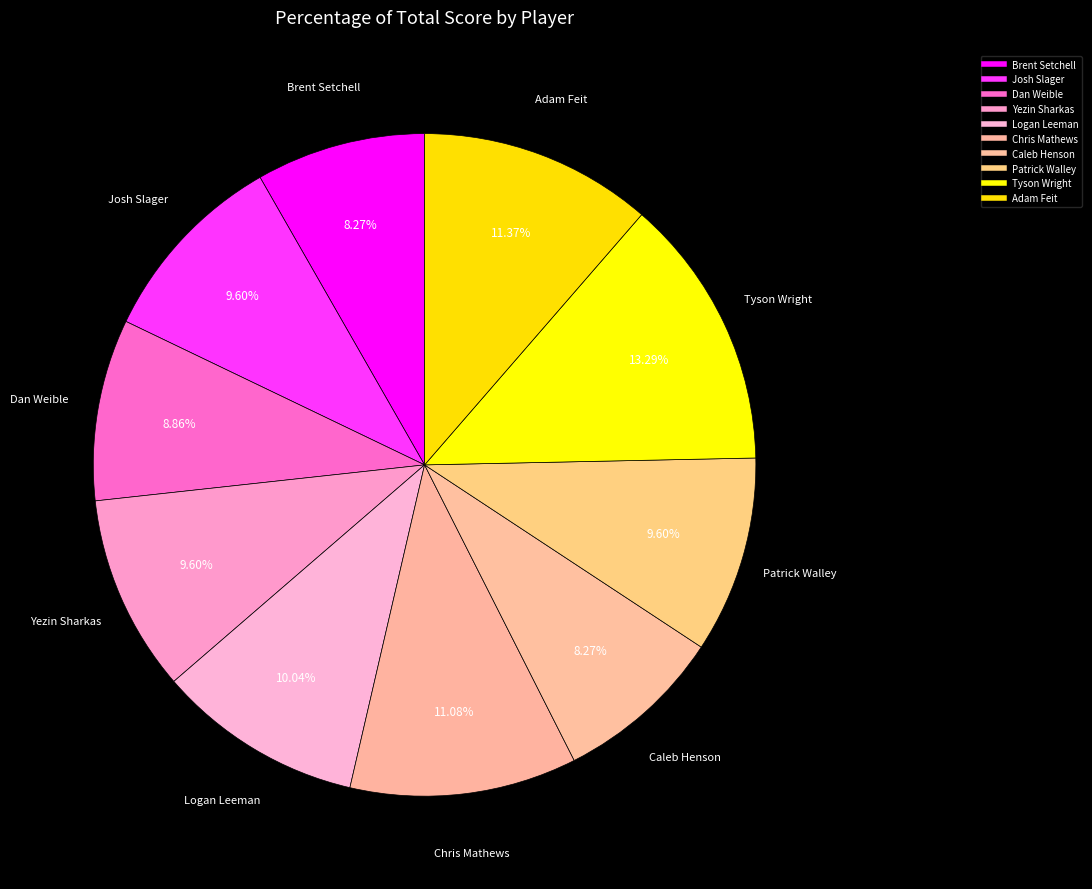

The Tyson Wright slice represents 25% of the pie. True or false?

False